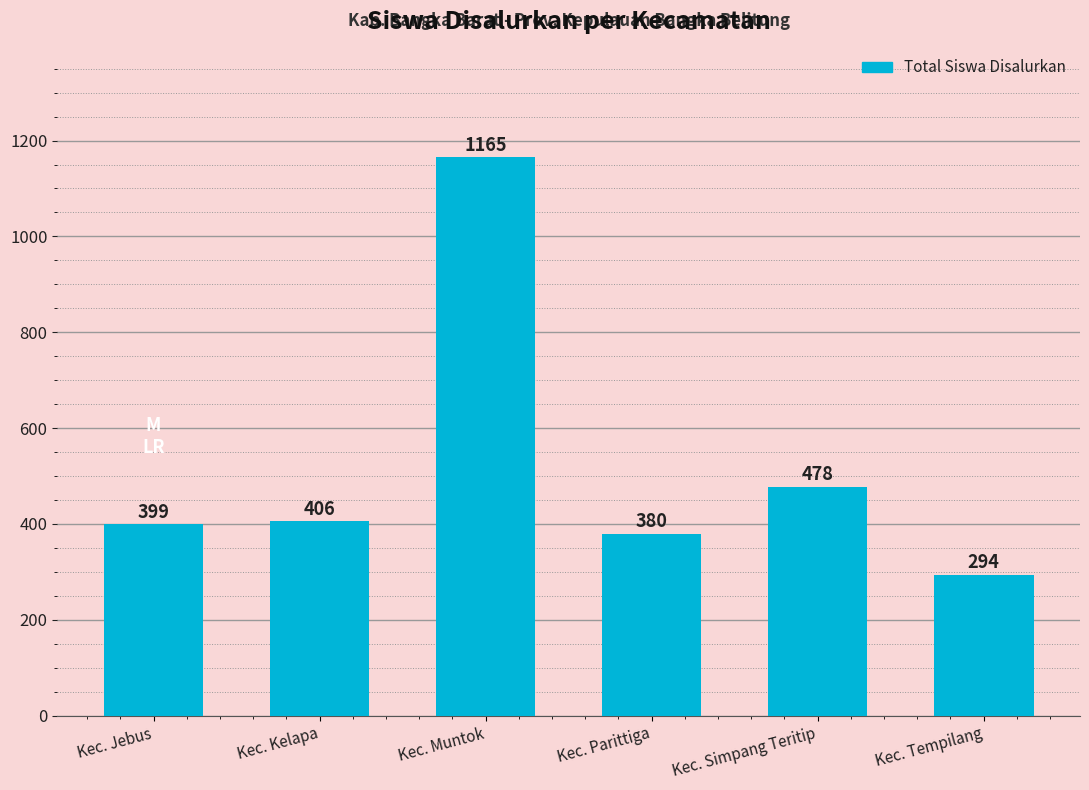

What is the value of the 3rd bar from the left?

1165